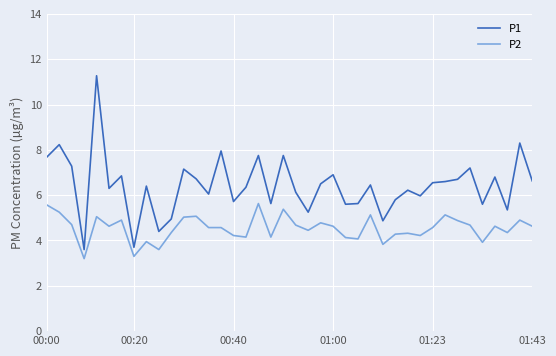

Which series has the largest range (max minus min)?

P1